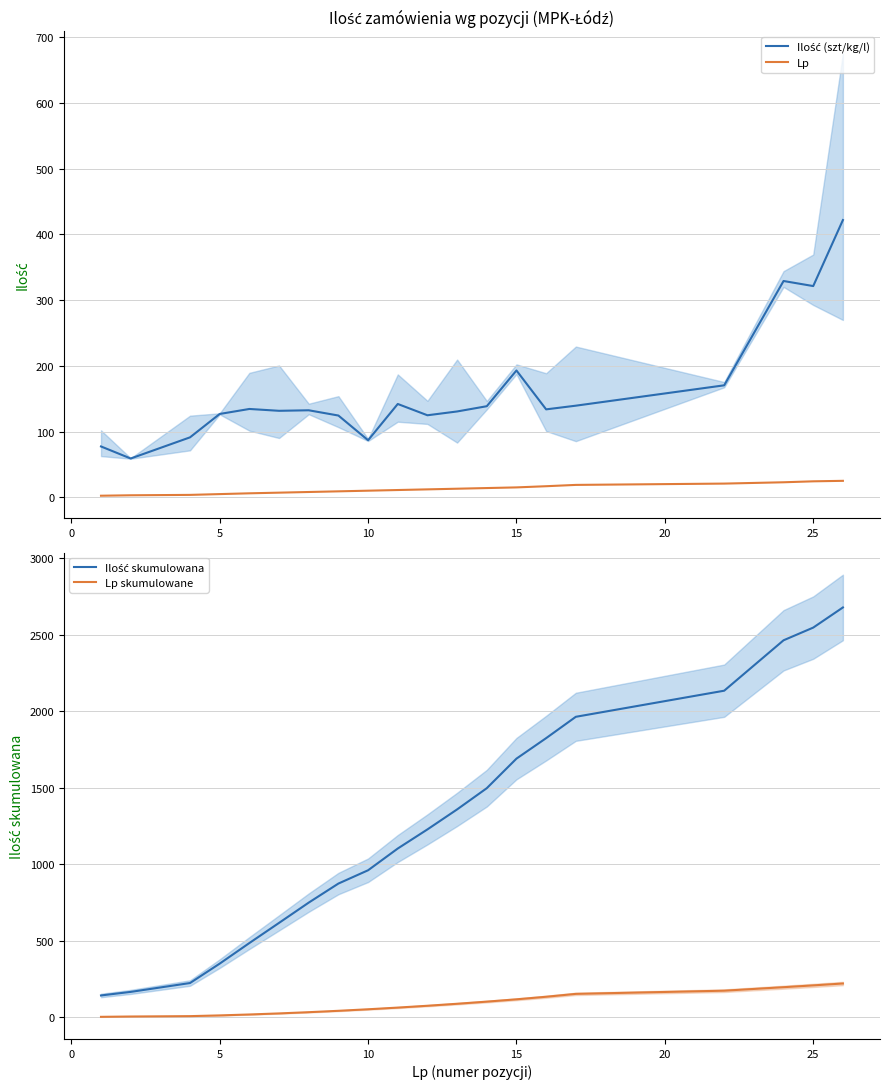

What is the minimum value for Lp?

2.3